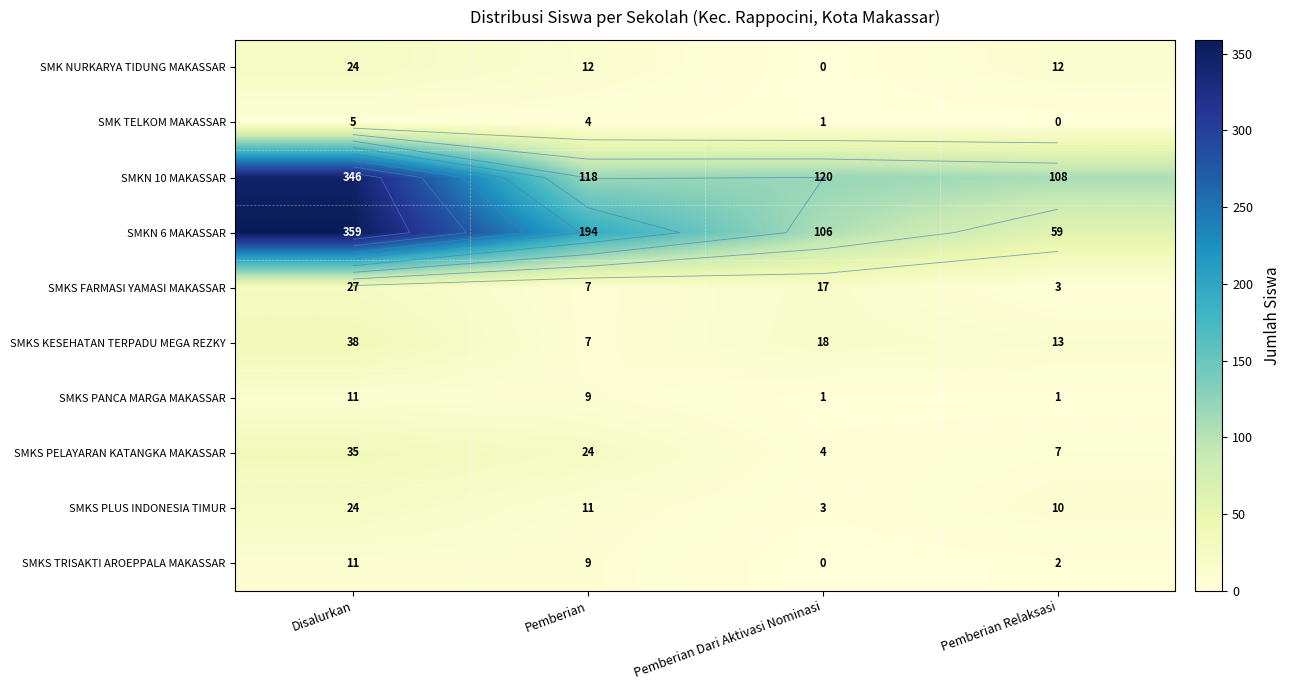

True or false: SMKS KESEHATAN TERPADU MEGA REZKY has a value of 13 at Pemberian Relaksasi.

True